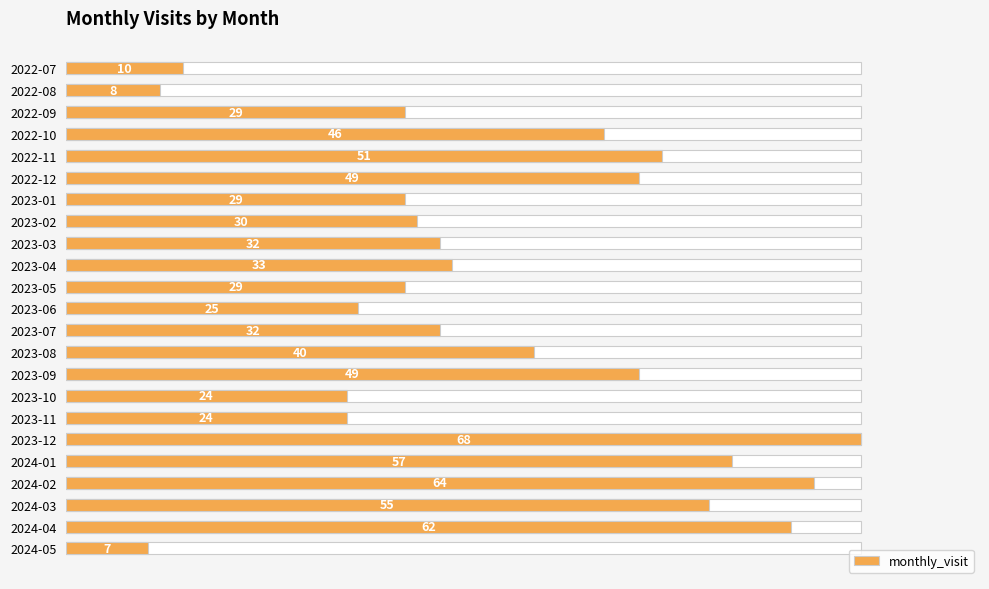

Is it true that the value at 2024-05 is 2?

False